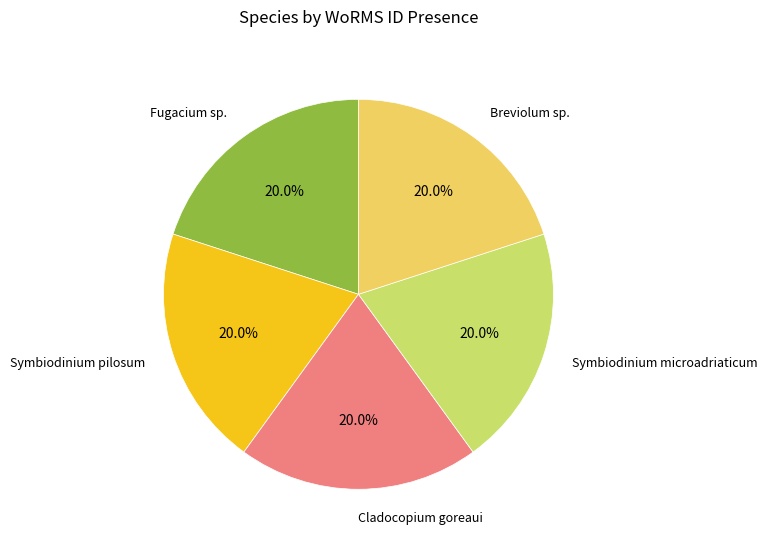

What is the ratio of the value at Symbiodinium microadriaticum to the value at Breviolum sp.?

1.0